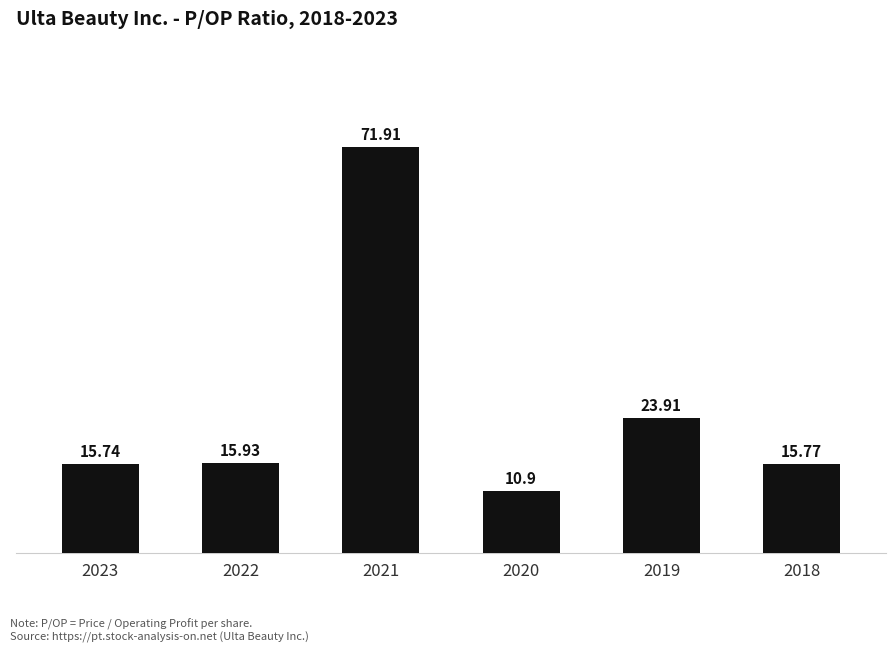

Rank the categories by value from highest to lowest.

2021, 2019, 2022, 2018, 2023, 2020